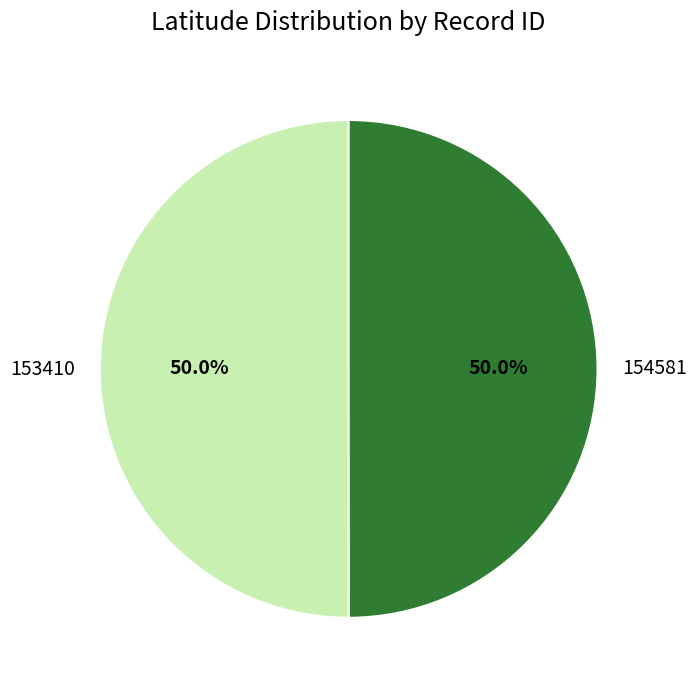

To the nearest percent, what portion does 154581 represent?

50%